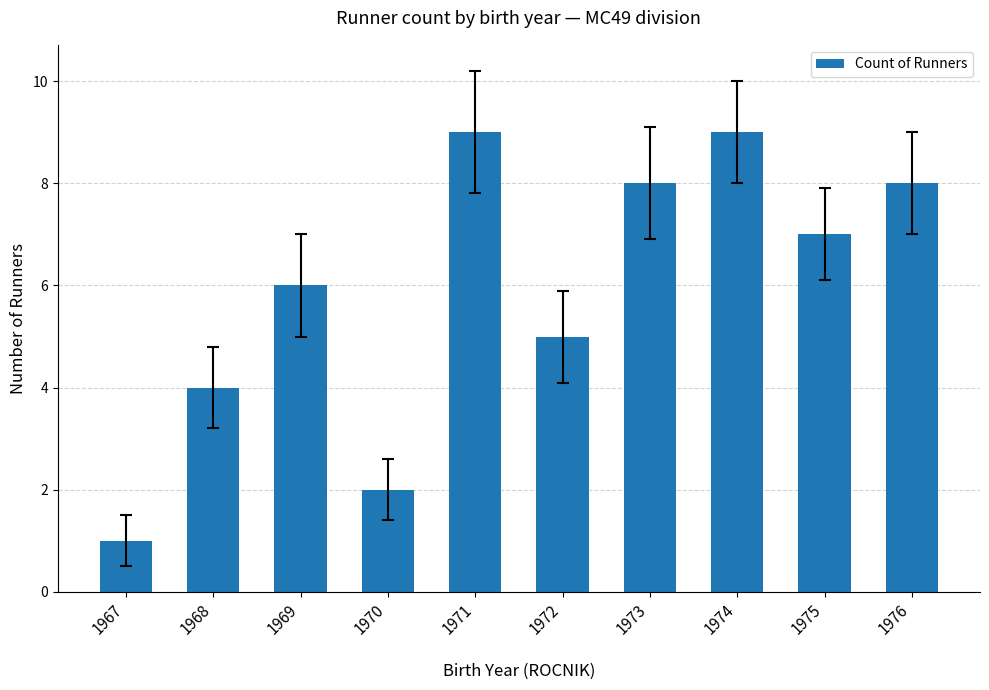

The value at 1971 is 14. True or false?

False